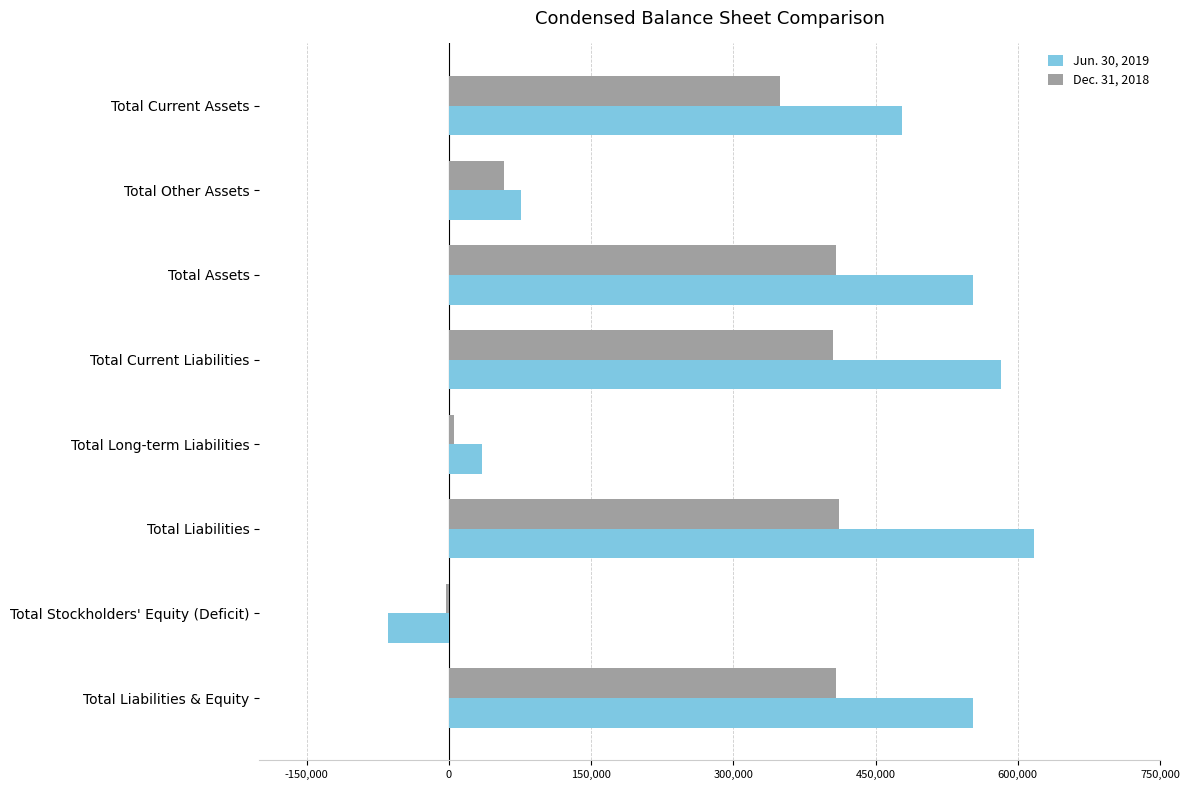

What is the total value across all series at Total Liabilities?

1028045